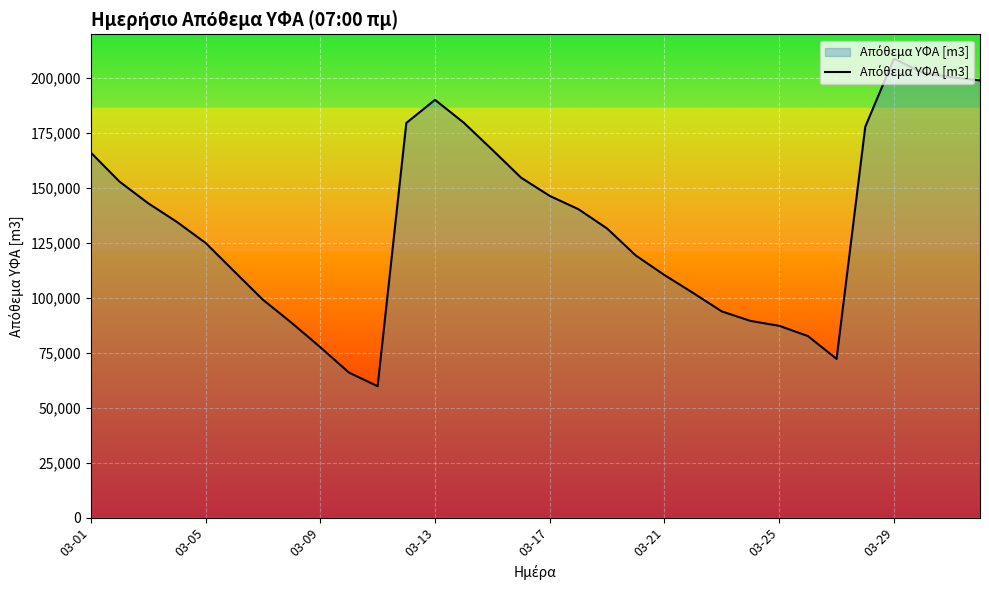

What is the difference between the maximum and minimum values?

149115.8